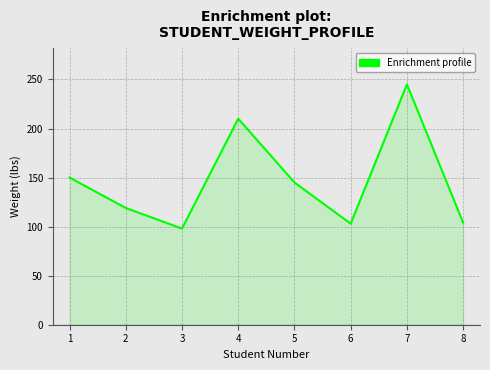

Where is the first local maximum?

4